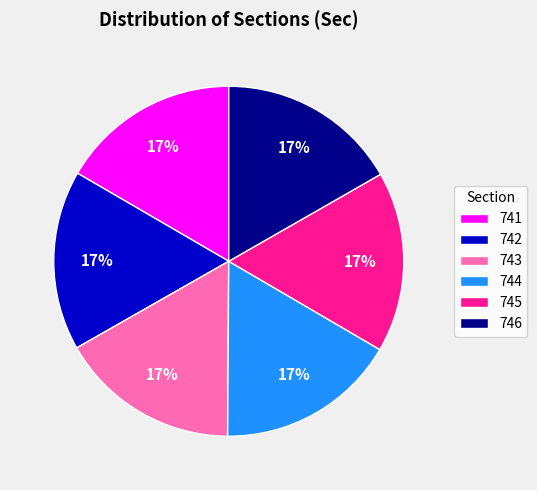

Approximately how many times larger is the value at 742 compared to 743?

1.0